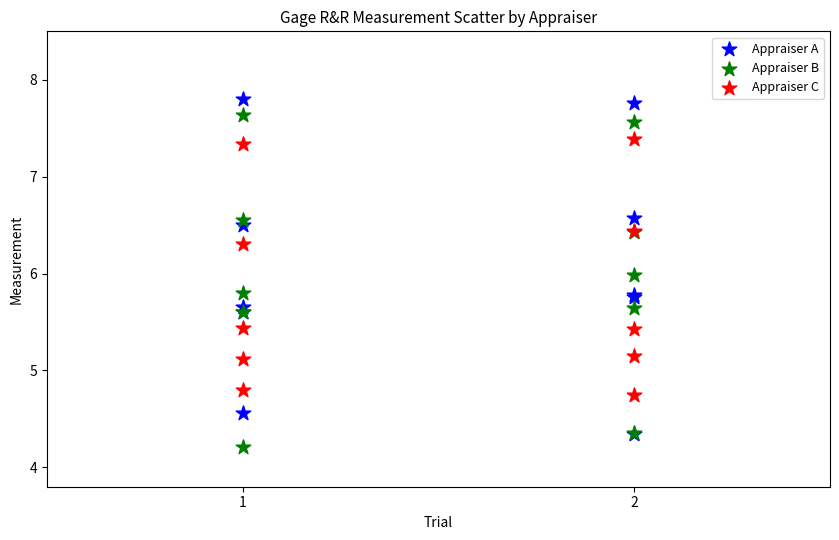

What are all the series names shown in the legend?

Appraiser A, Appraiser B, Appraiser C